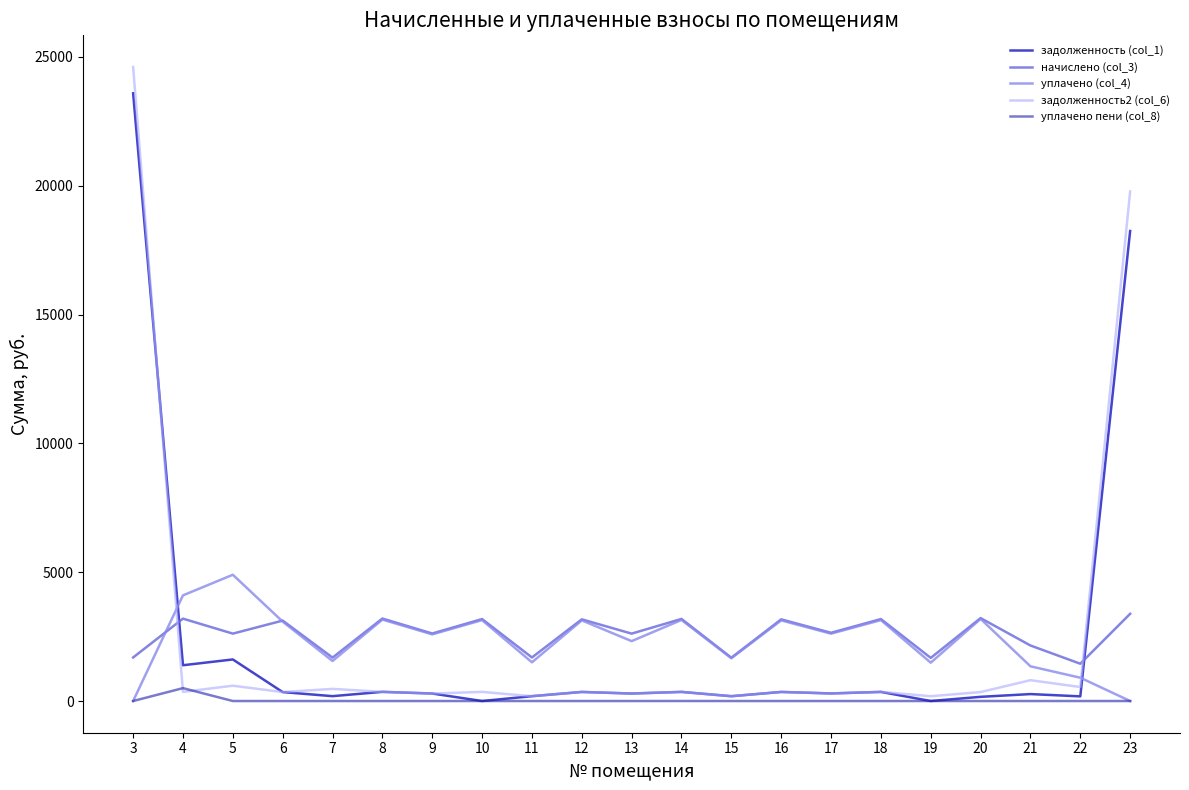

Which series has the widest spread of values?

задолженность2 (col_6)